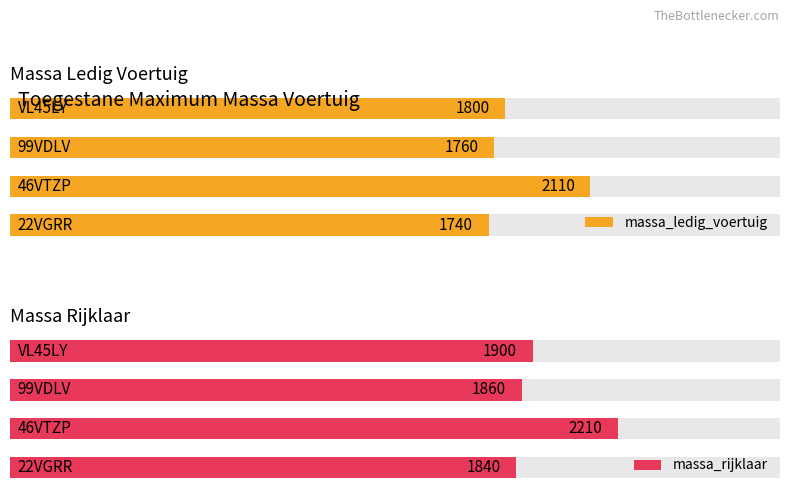

How many categories are shown in the chart?

4